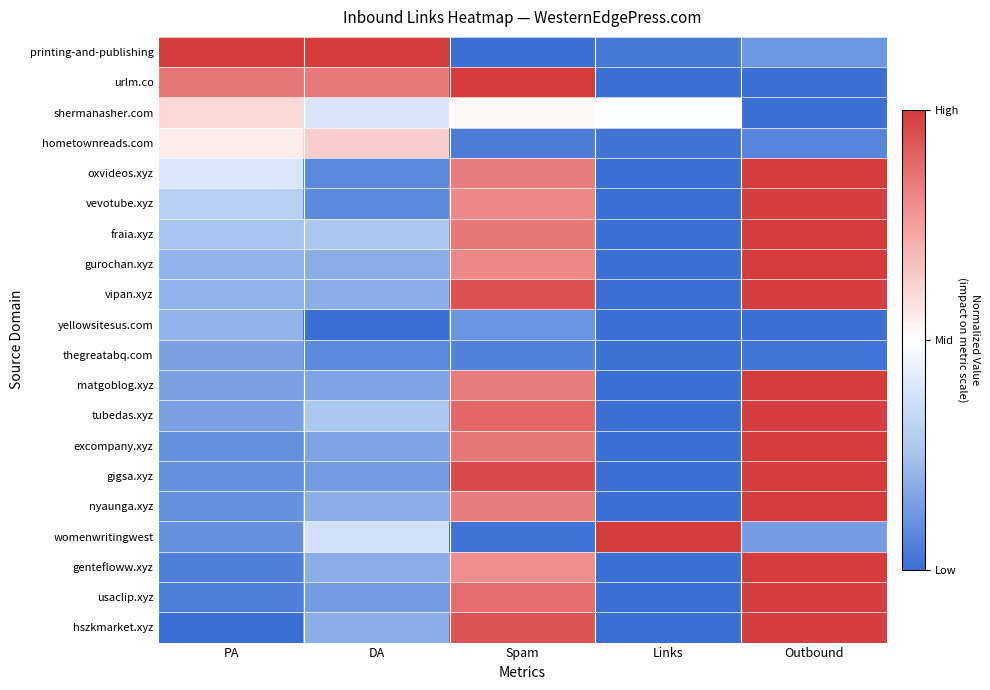

At how many categories does at least one series exceed 0?

5